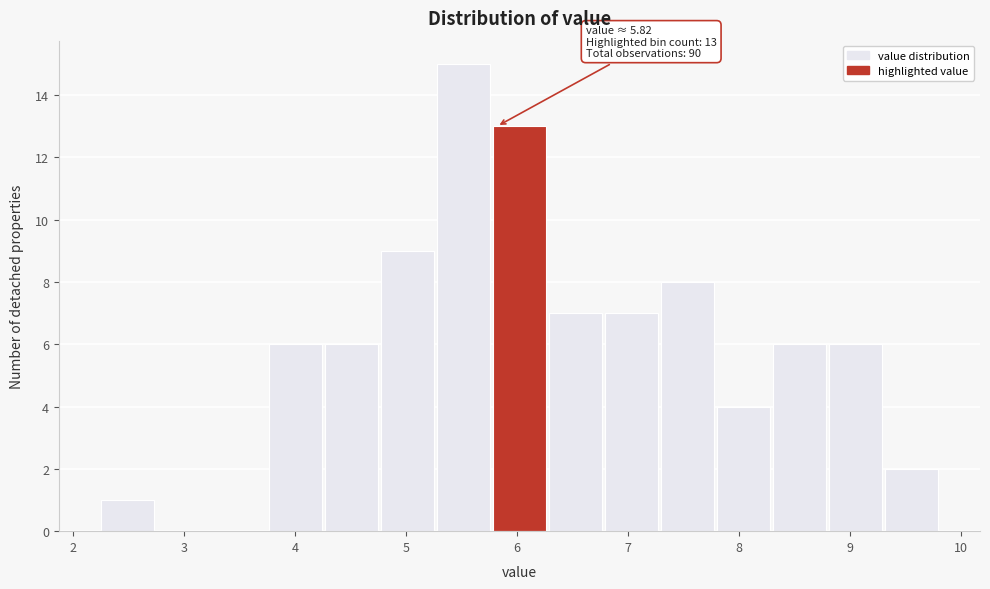

Over which range of the x-axis is the bar tallest?

5.3 to 5.8